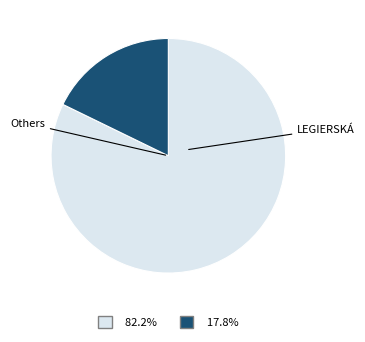

Does any single category account for the majority?

Yes